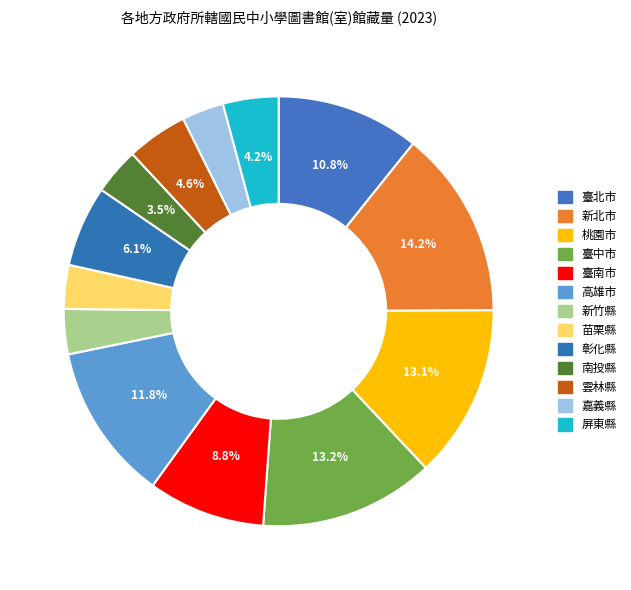

Which category has the biggest portion of the pie?

新北市